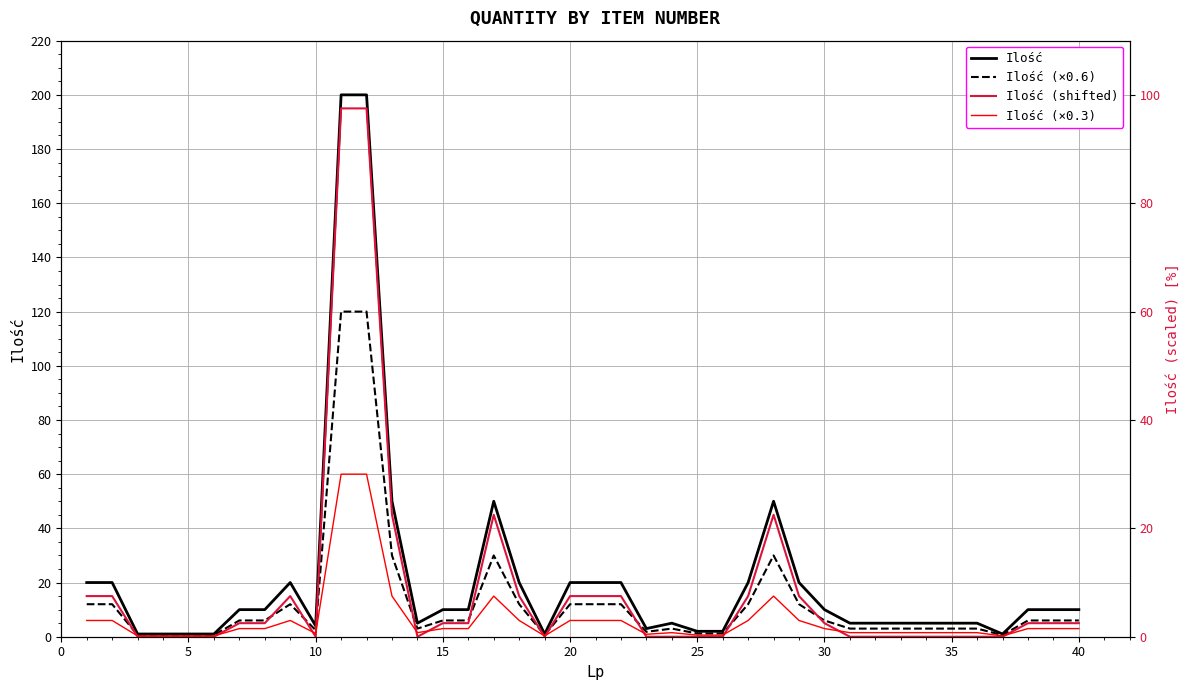

True or false: Ilość and Ilość (×0.3) cross at least once.

False